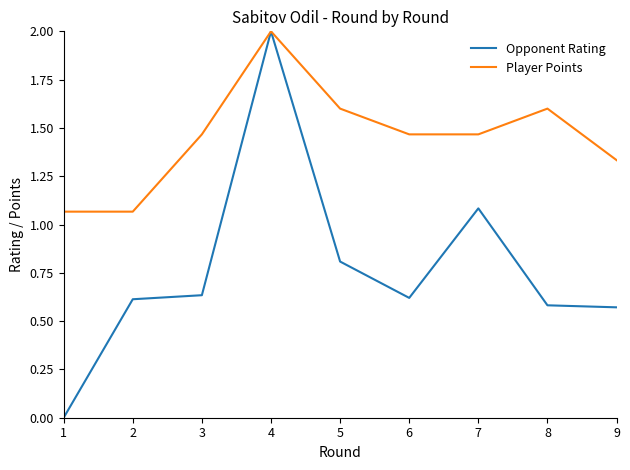

List the series in order of their overall mean, highest first.

Player Points, Opponent Rating